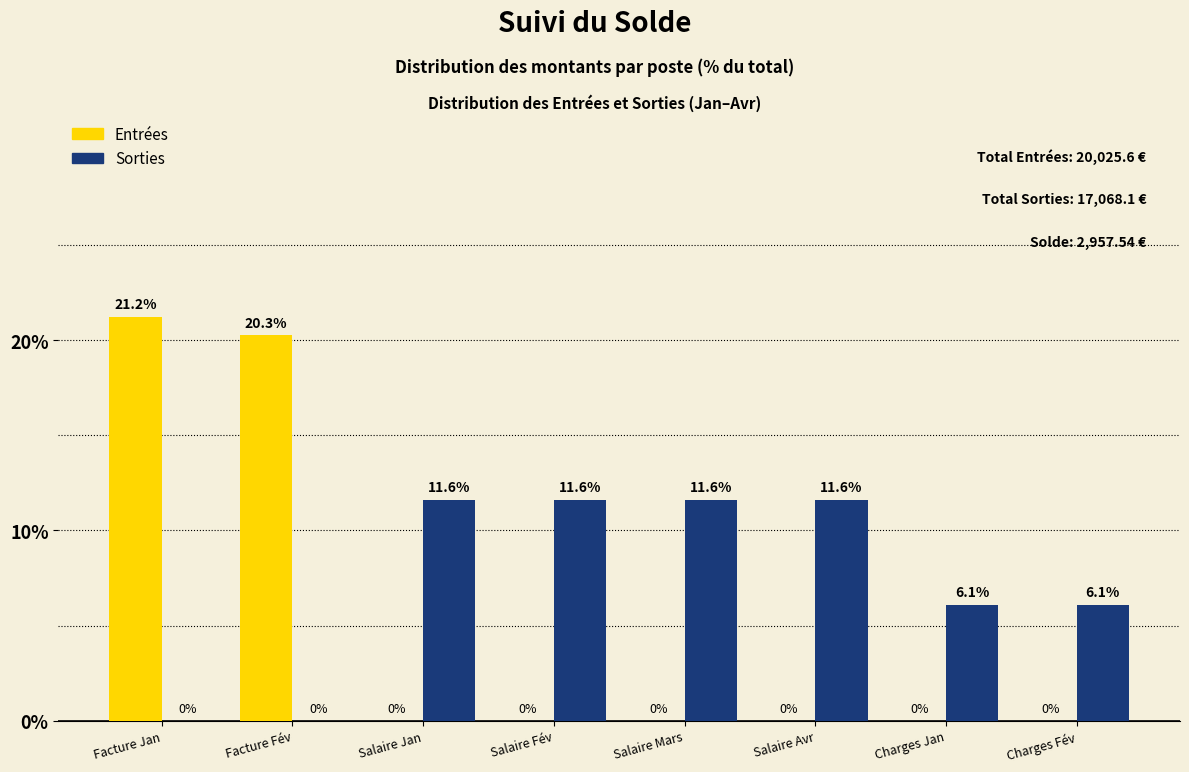

Reading right to left, transcribe all the data shown in this chart.

Entrées: Charges Fév=0.0	Charges Jan=0.0	Salaire Avr=0.0	Salaire Mars=0.0	Salaire Fév=0.0	Salaire Jan=0.0	Facture Fév=20.3	Facture Jan=21.2
Sorties: Charges Fév=6.1	Charges Jan=6.1	Salaire Avr=11.6	Salaire Mars=11.6	Salaire Fév=11.6	Salaire Jan=11.6	Facture Fév=0.0	Facture Jan=0.0